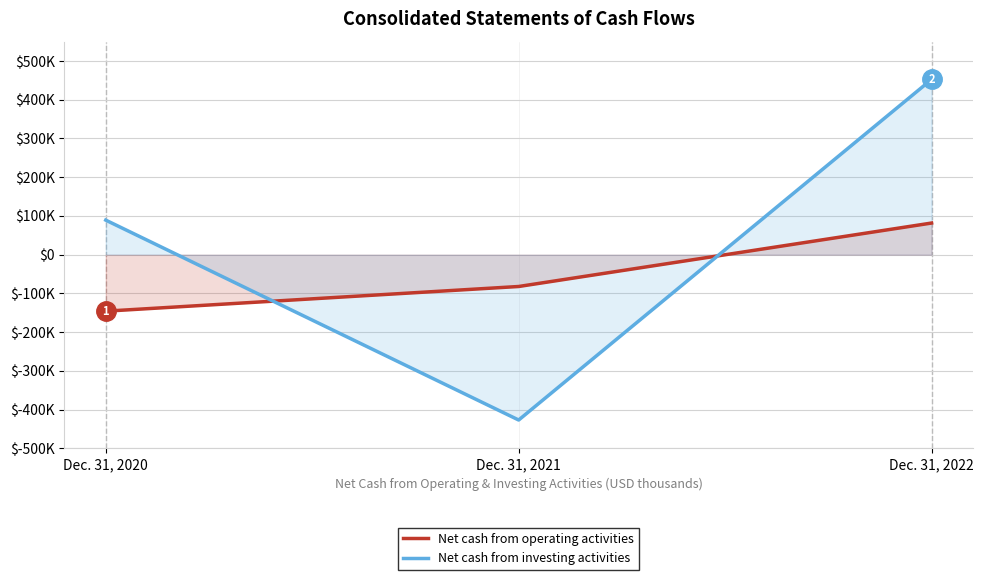

Does the chart have visible grid lines?

Yes